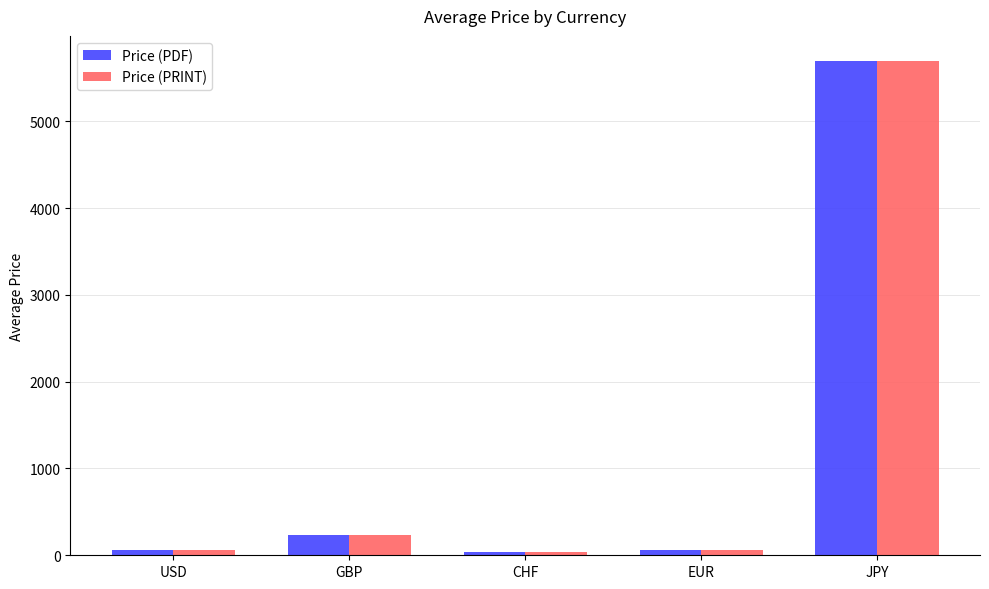

Where is Price (PRINT) nearest to the value 2871?

GBP